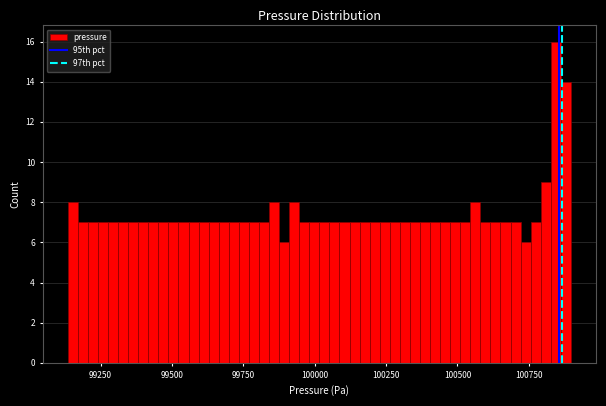

Read against the x-axis, roughly where is the centre of the tallest bar?

100850